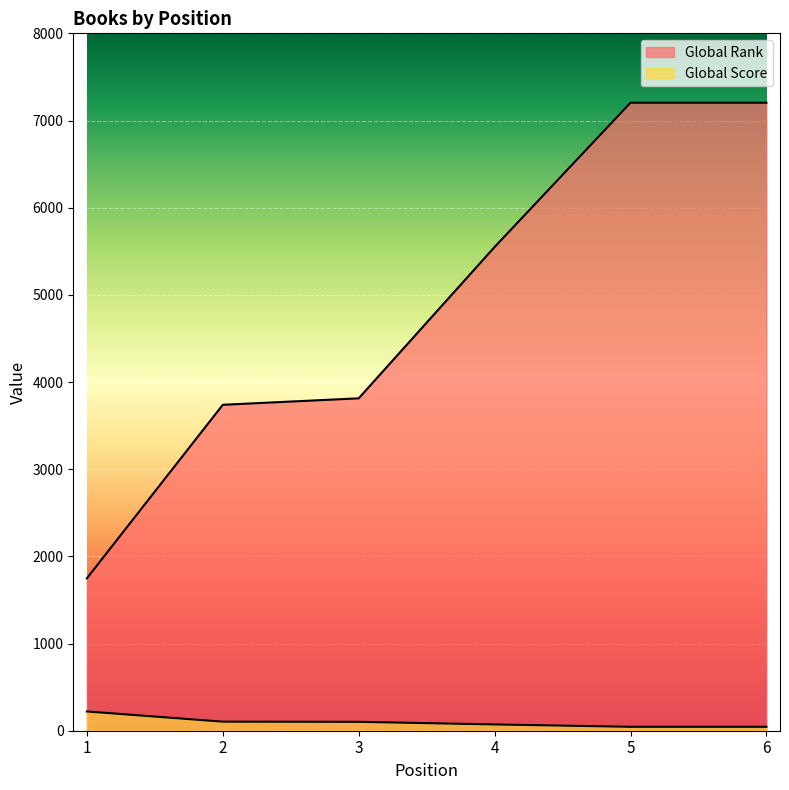

Rank the series by their average value, from lowest to highest.

Global Score, Global Rank